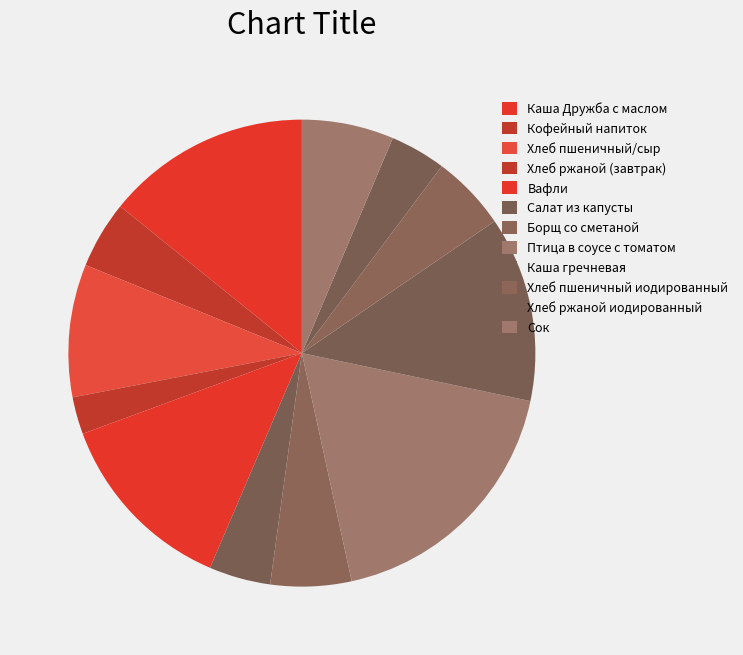

What is the change in value from Каша Дружба с маслом to Хлеб ржаной иодированный?

-139.4